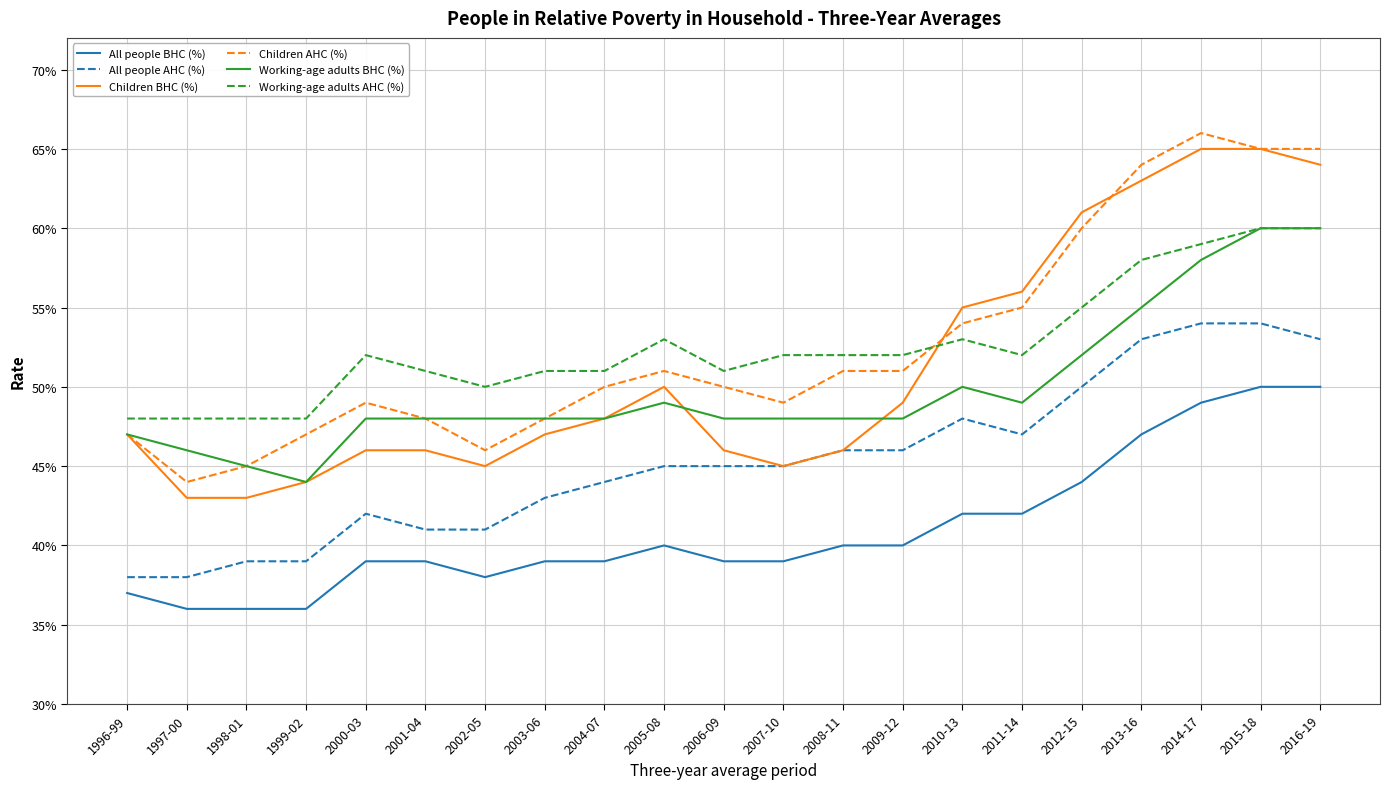

Where is the first local minimum for Children AHC (%)?

1997-00